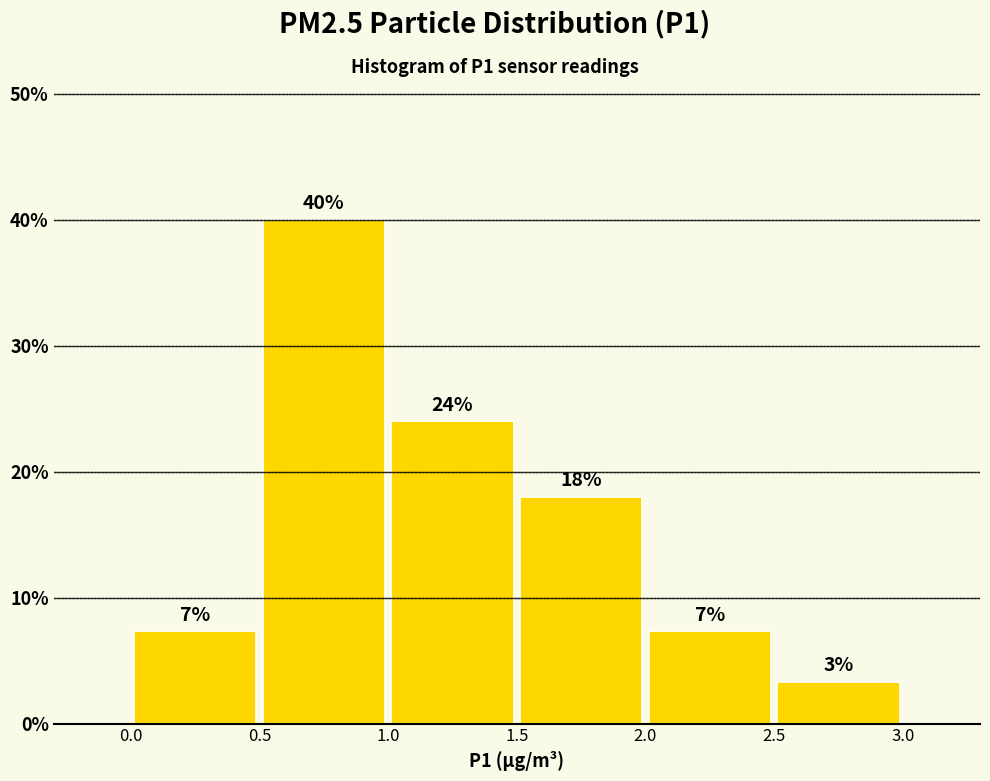

Over which range of the x-axis is the bar tallest?

0.5 to 1.0